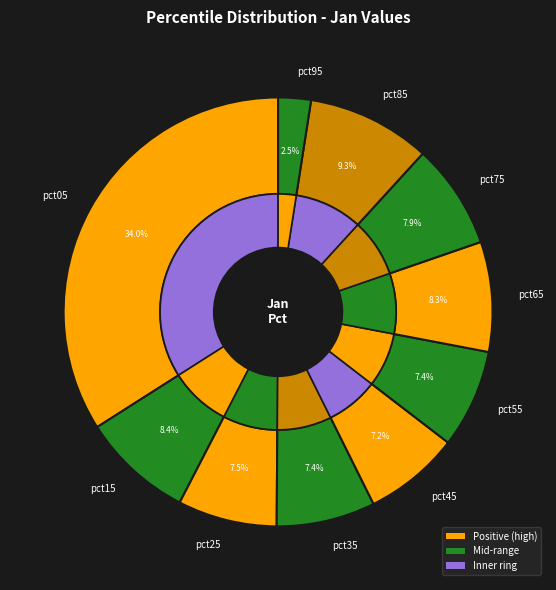

Does pct55 account for over 50% of the chart?

No